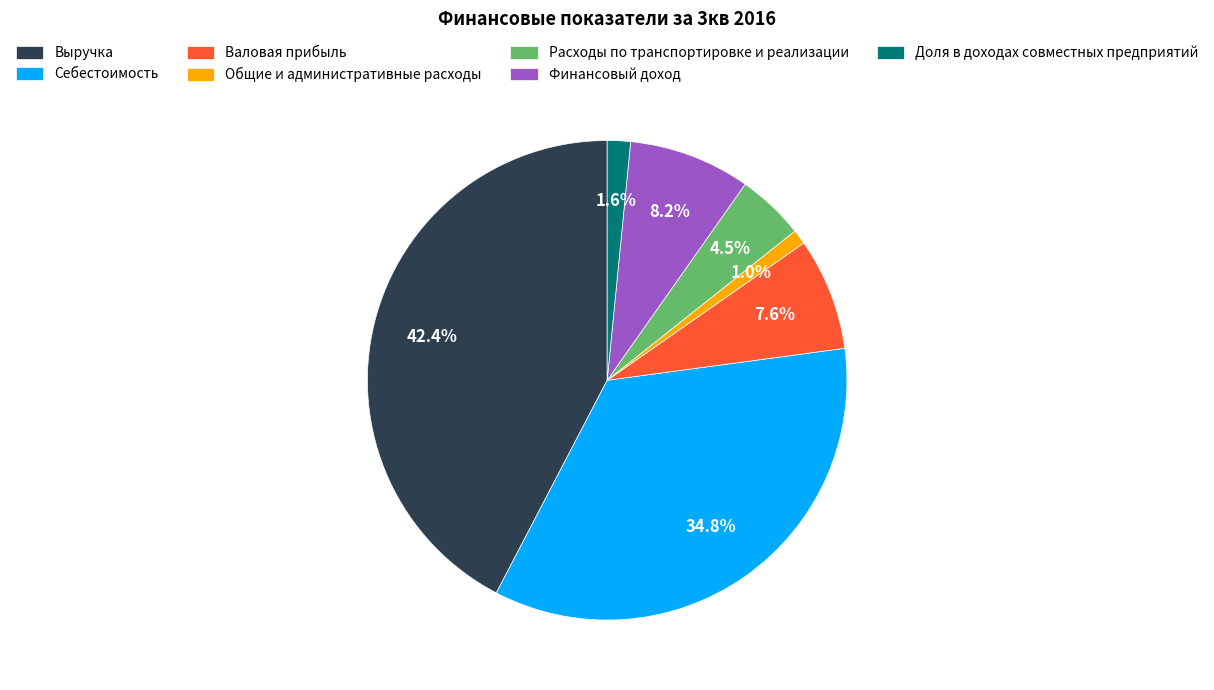

What is the largest slice in the pie chart?

Выручка